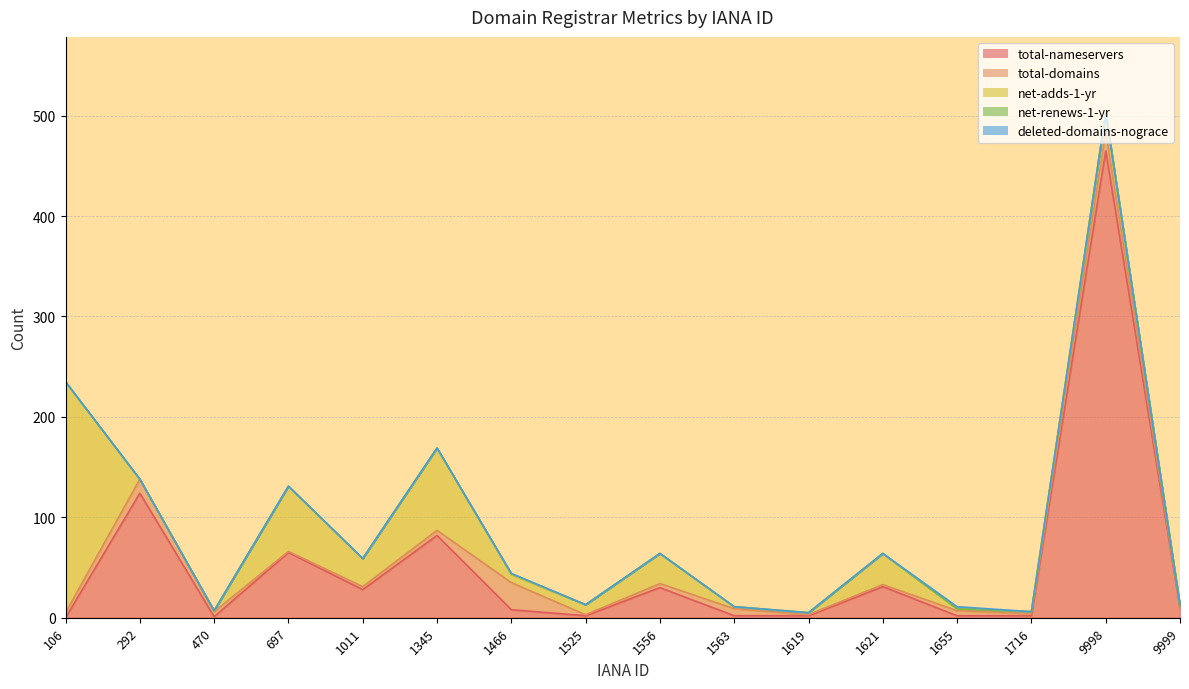

Is it true that deleted-domains-nograce equals 0 at 292?

True